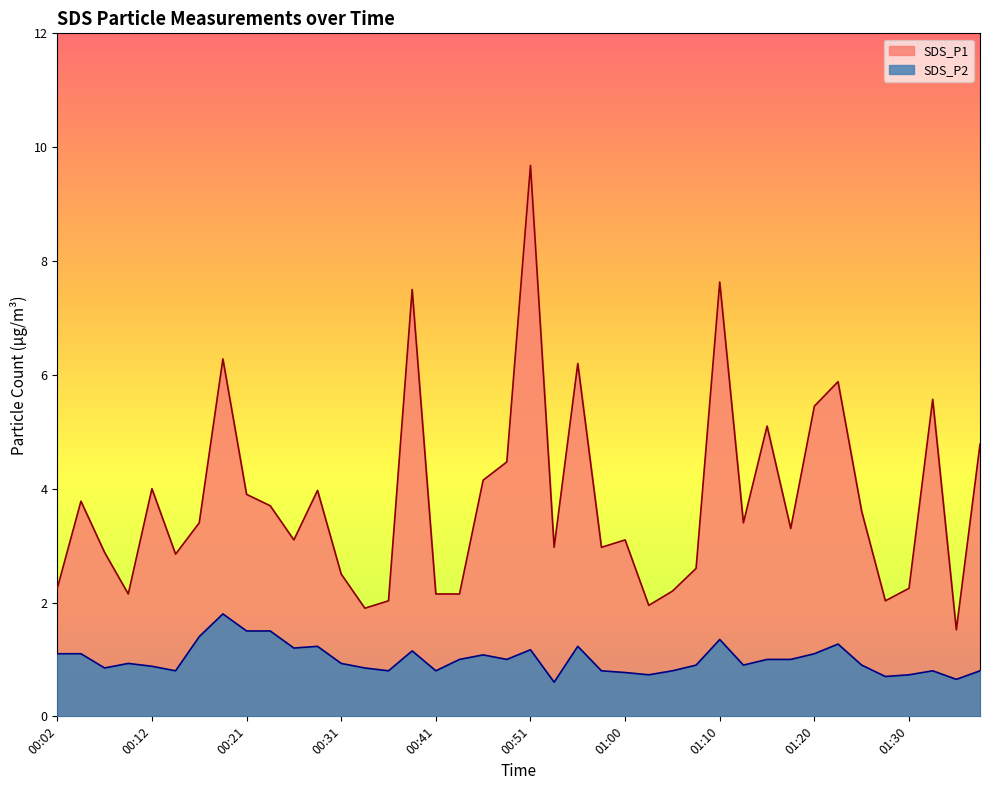

What value does the SDS_P2 series have at 01:10?

1.4